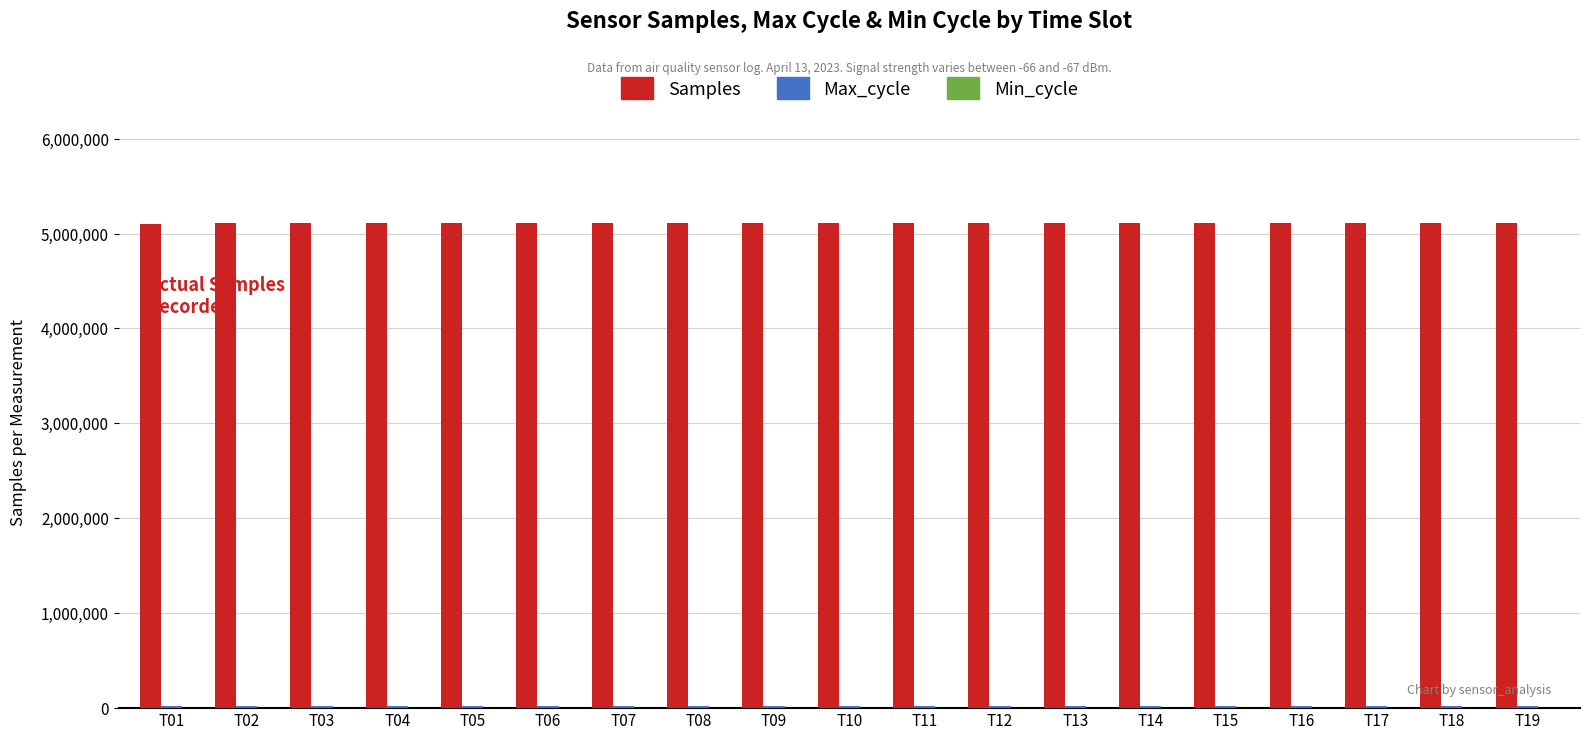

What is the sum of all Samples values?

97086706